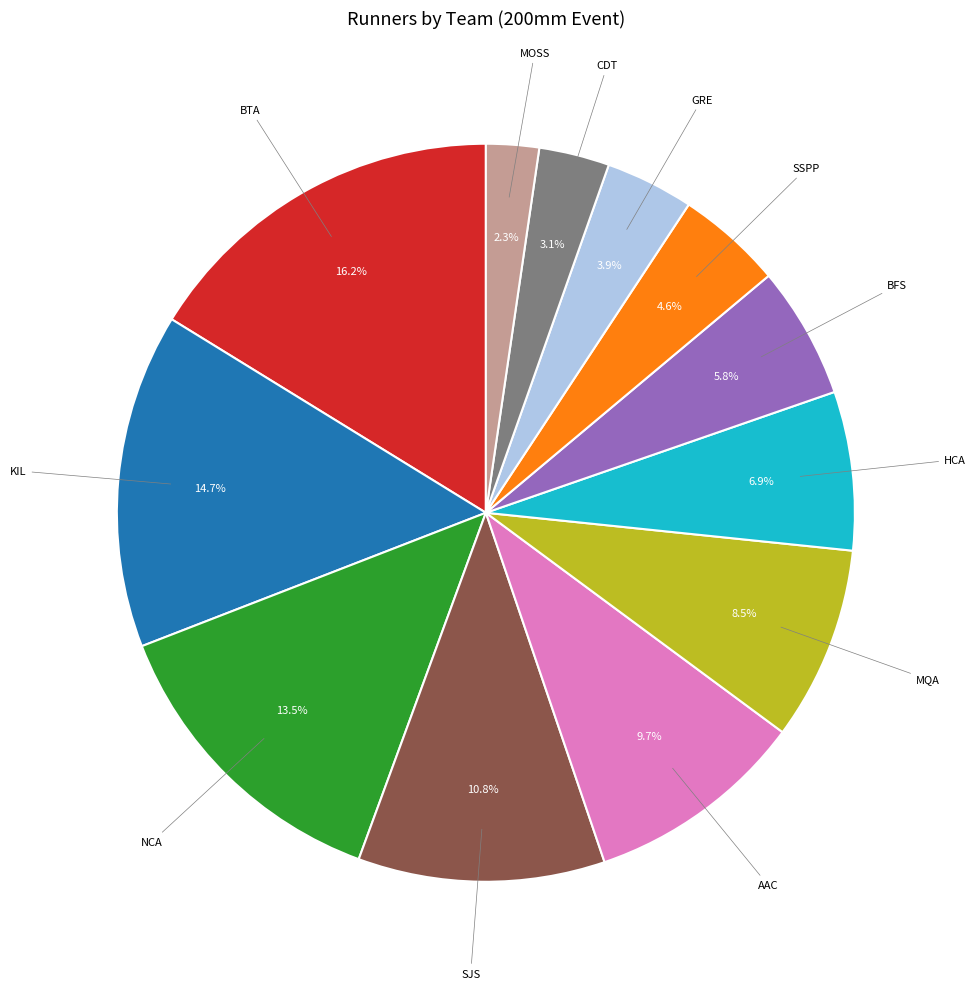

To the nearest percent, what is the difference between the largest and smallest slice percentages?

14%